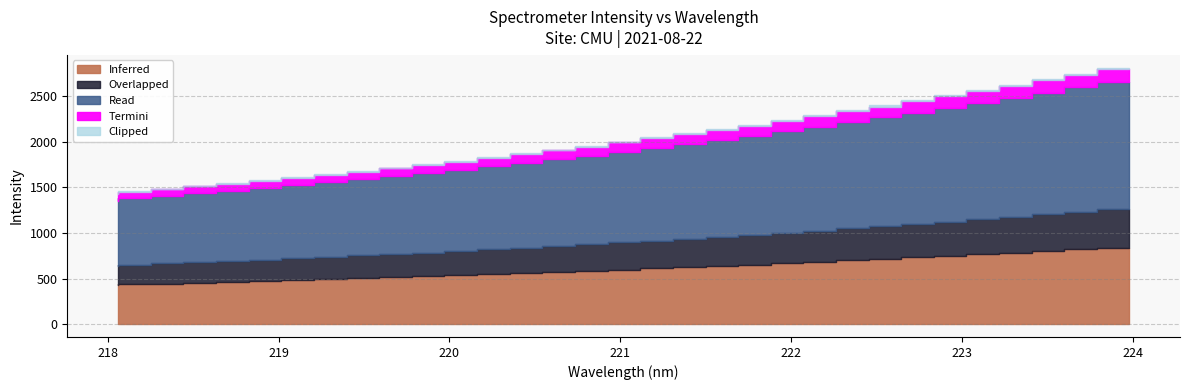

What position from the left is 220.9264?

16